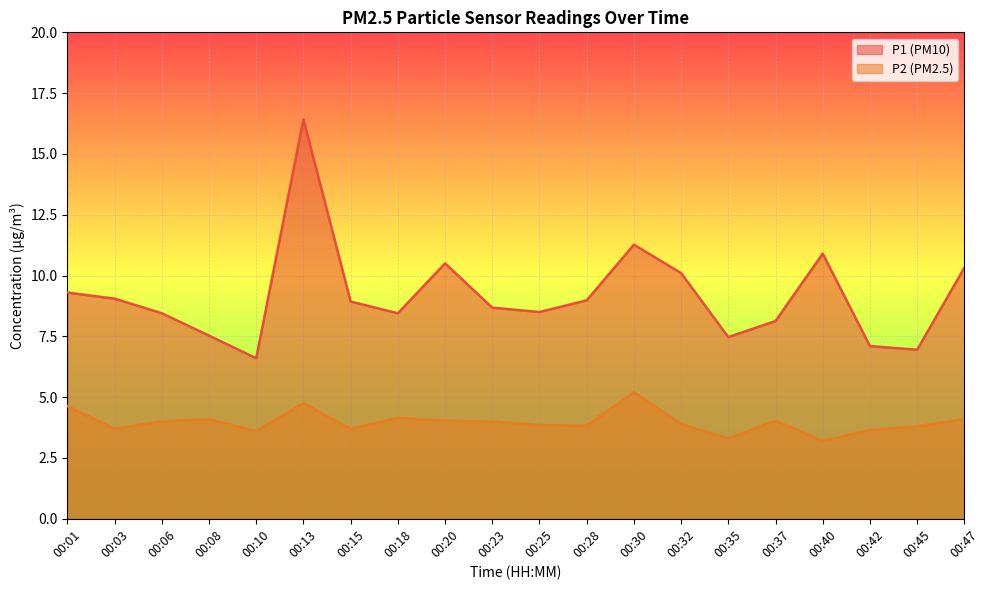

True or false: P2 and P1 cross at least once.

False